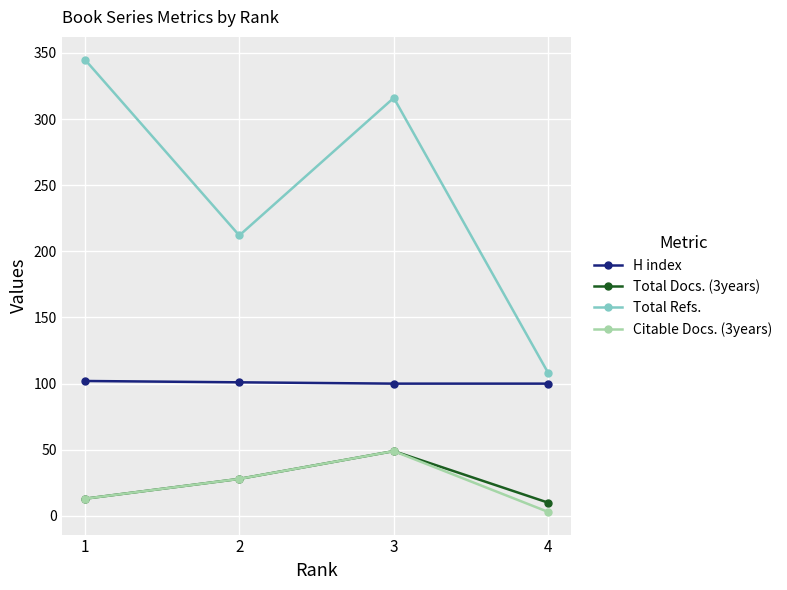

What is the approximate value of Citable Docs. (3years) at 3, to the nearest 5?

50